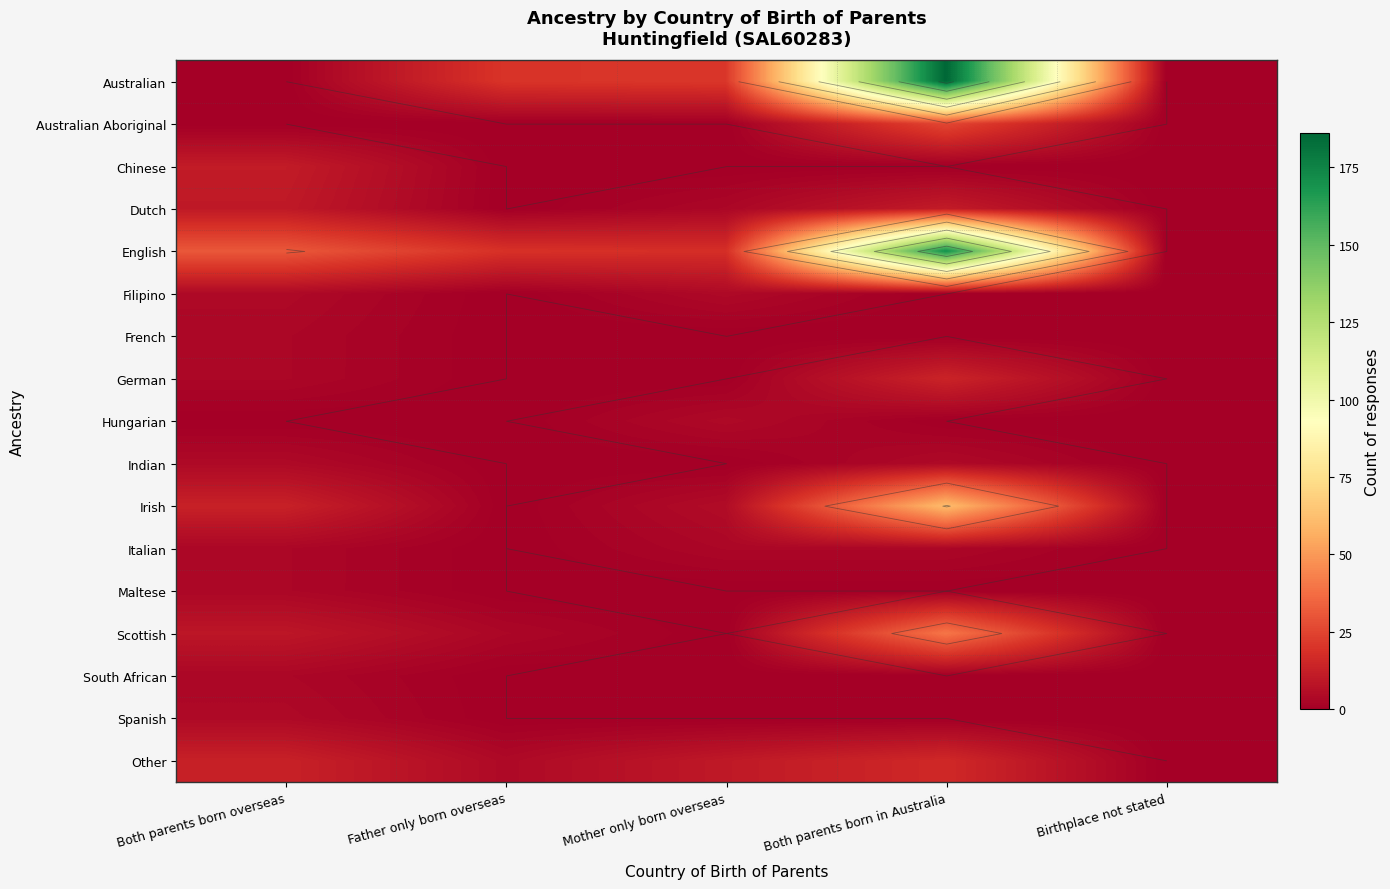

Rank the series by their maximum value, from highest to lowest.

Australian, English, Irish, Scottish, Australian Aboriginal, Other, German, Chinese, Dutch, Filipino, Hungarian, Indian, Spanish, French, Italian, Maltese, South African